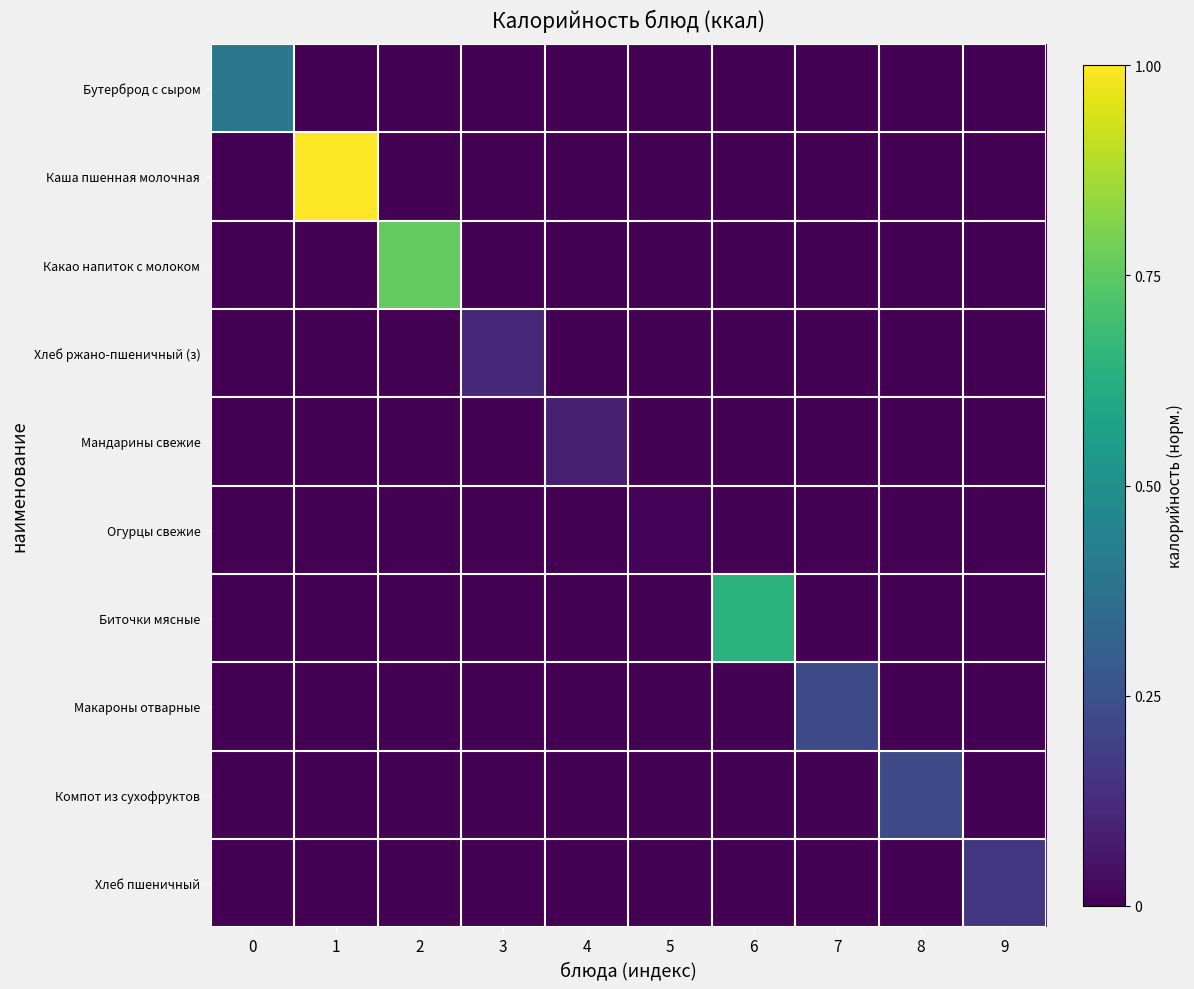

What is the total value across all series at 4?

0.1